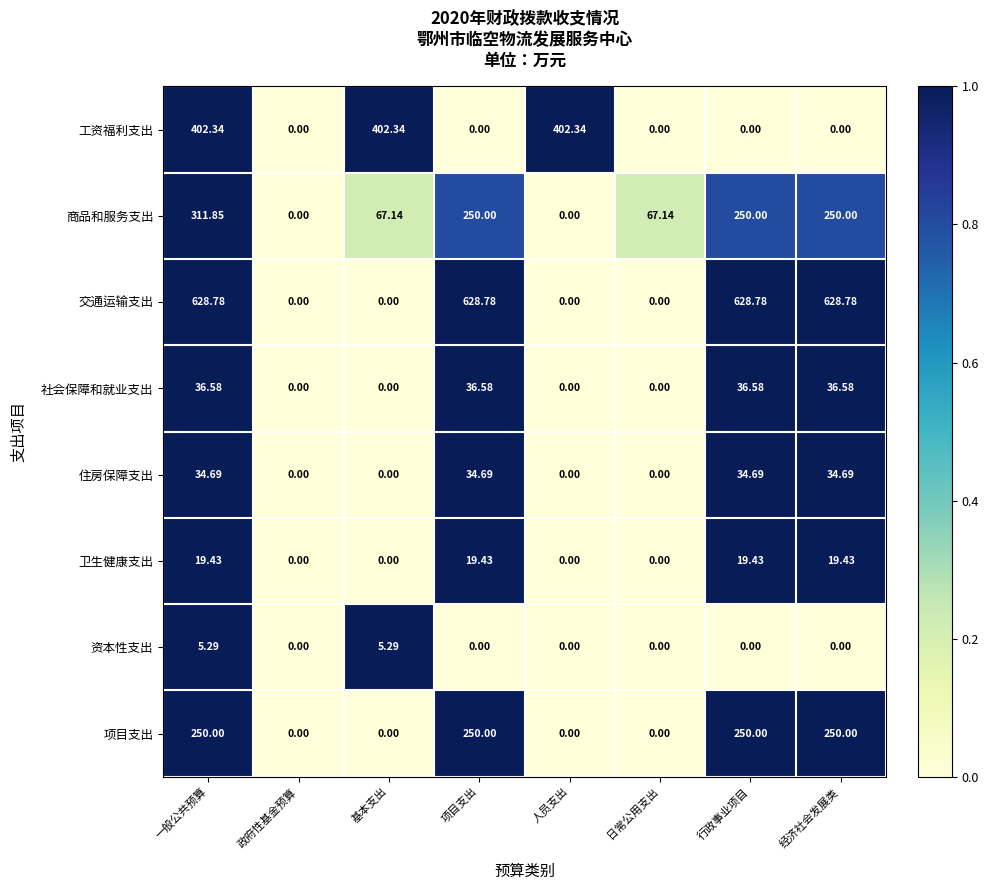

Which series has the largest range (max minus min)?

交通运输支出